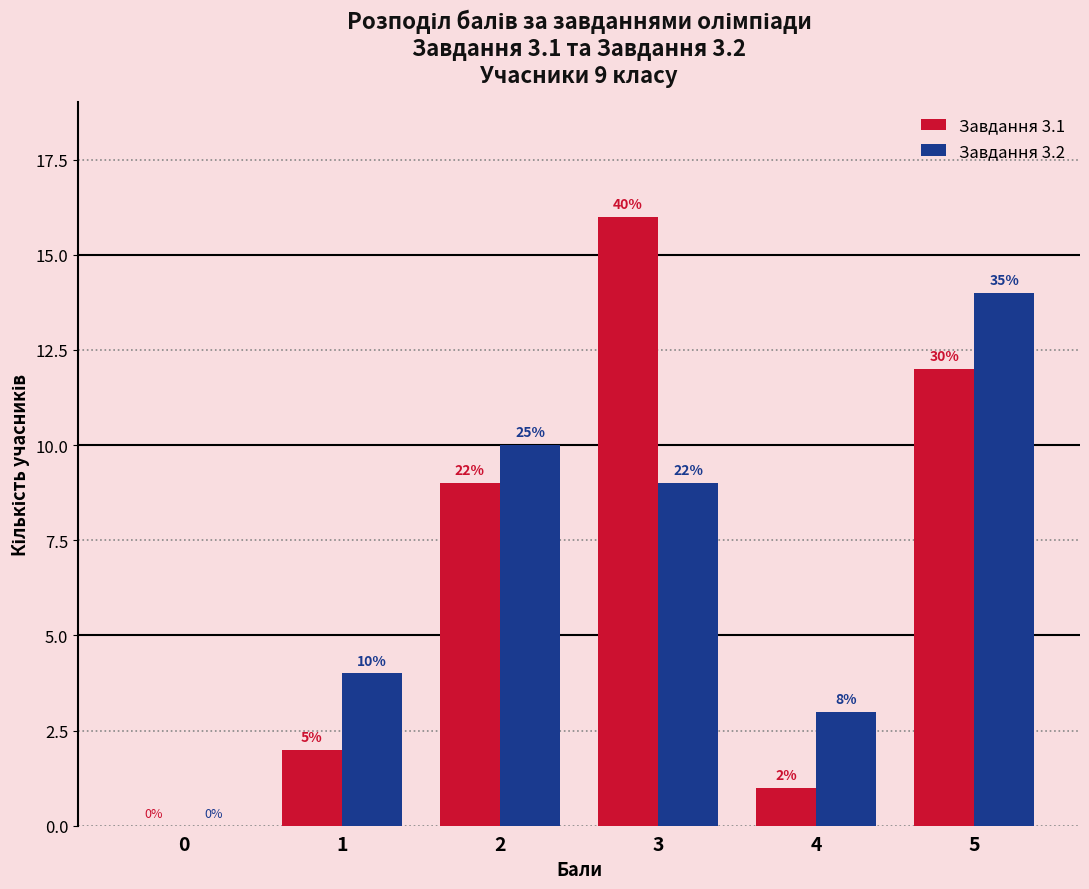

How many groups of bars are there?

6